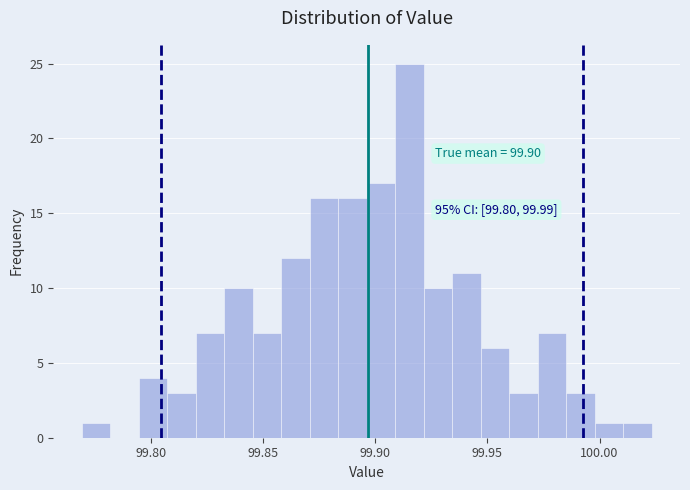

Read against the x-axis, roughly where is the centre of the tallest bar?

99.915